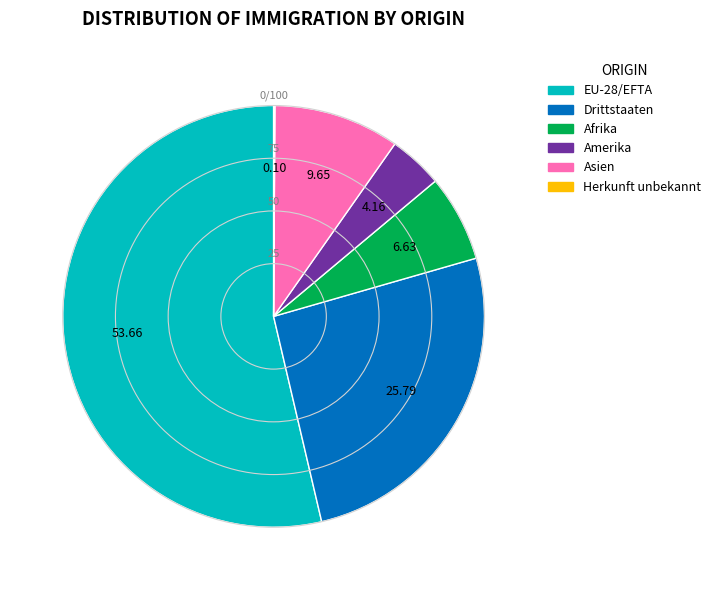

What is the ratio of the value at Afrika to the value at Asien?

0.7